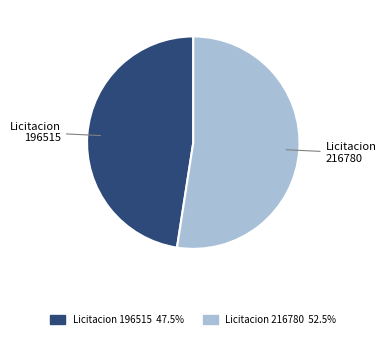

What is the largest slice in the pie chart?

Licitacion 216780